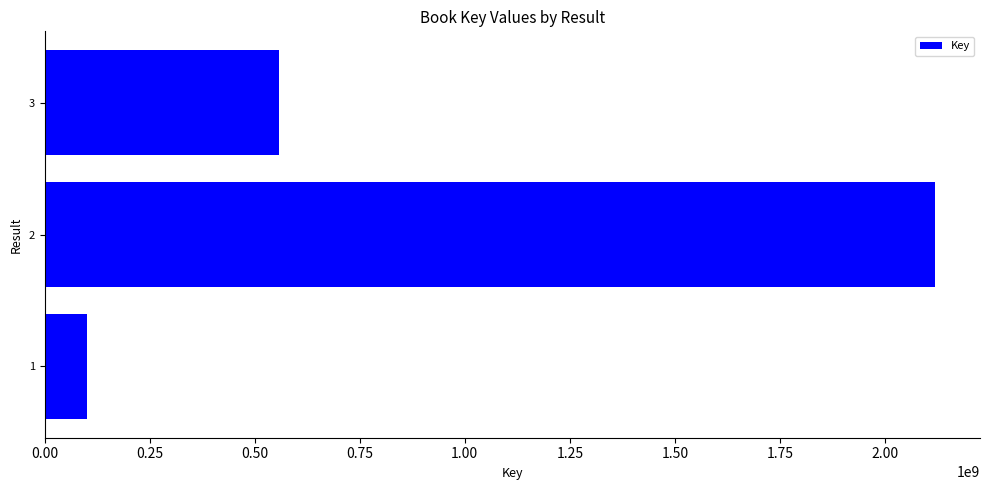

Rank the categories by value from highest to lowest.

2, 3, 1